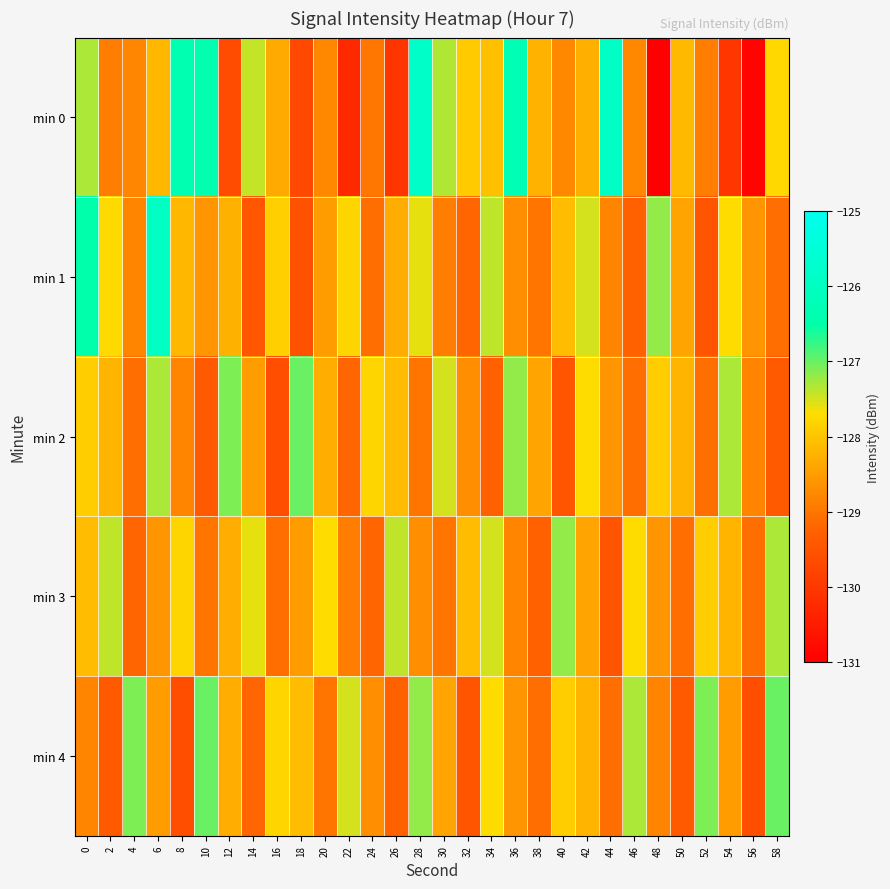

What is the difference between the highest and lowest values at 46?

2.0